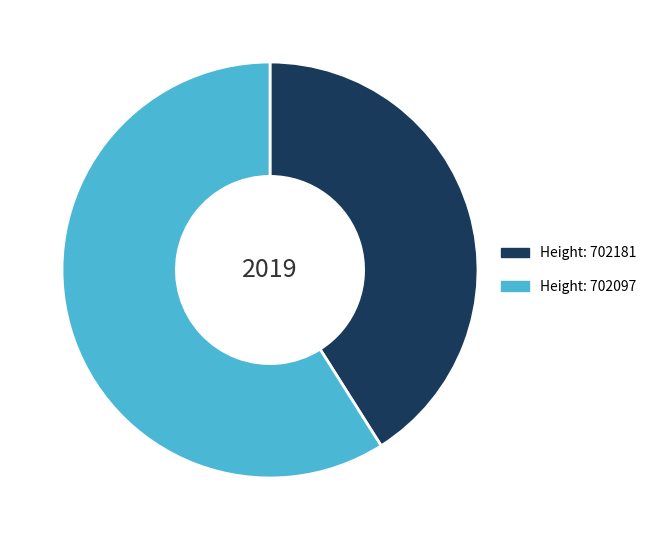

Does any single category account for the majority?

Yes